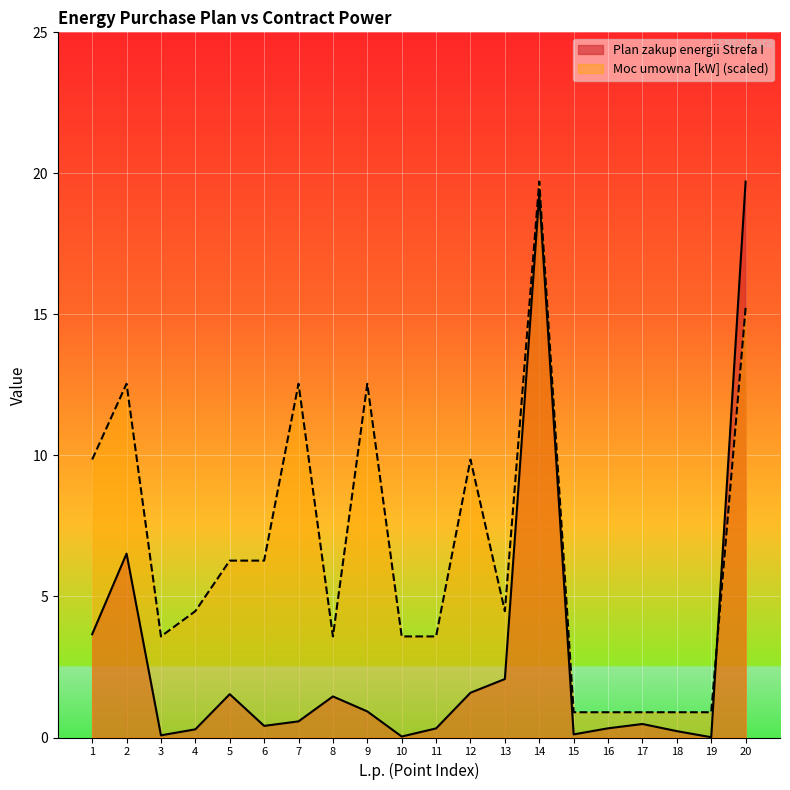

What is the greatest value displayed?

19.7